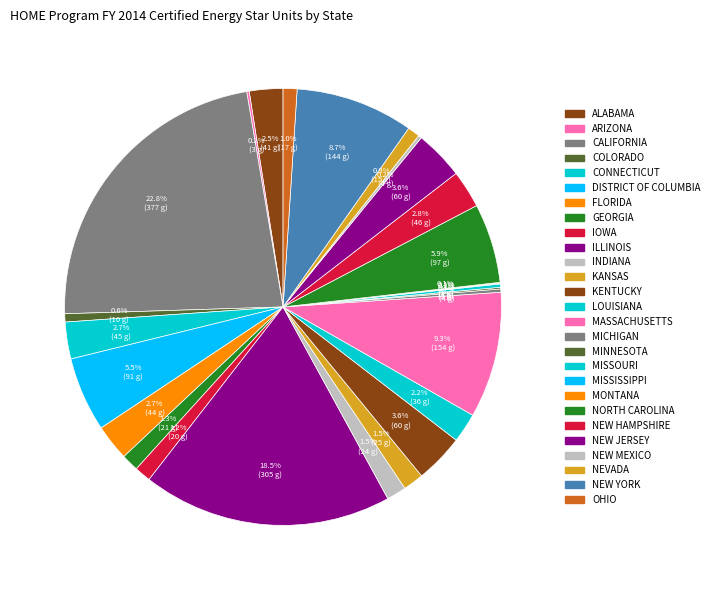

What portion of the pie excludes NORTH CAROLINA?

94.1%